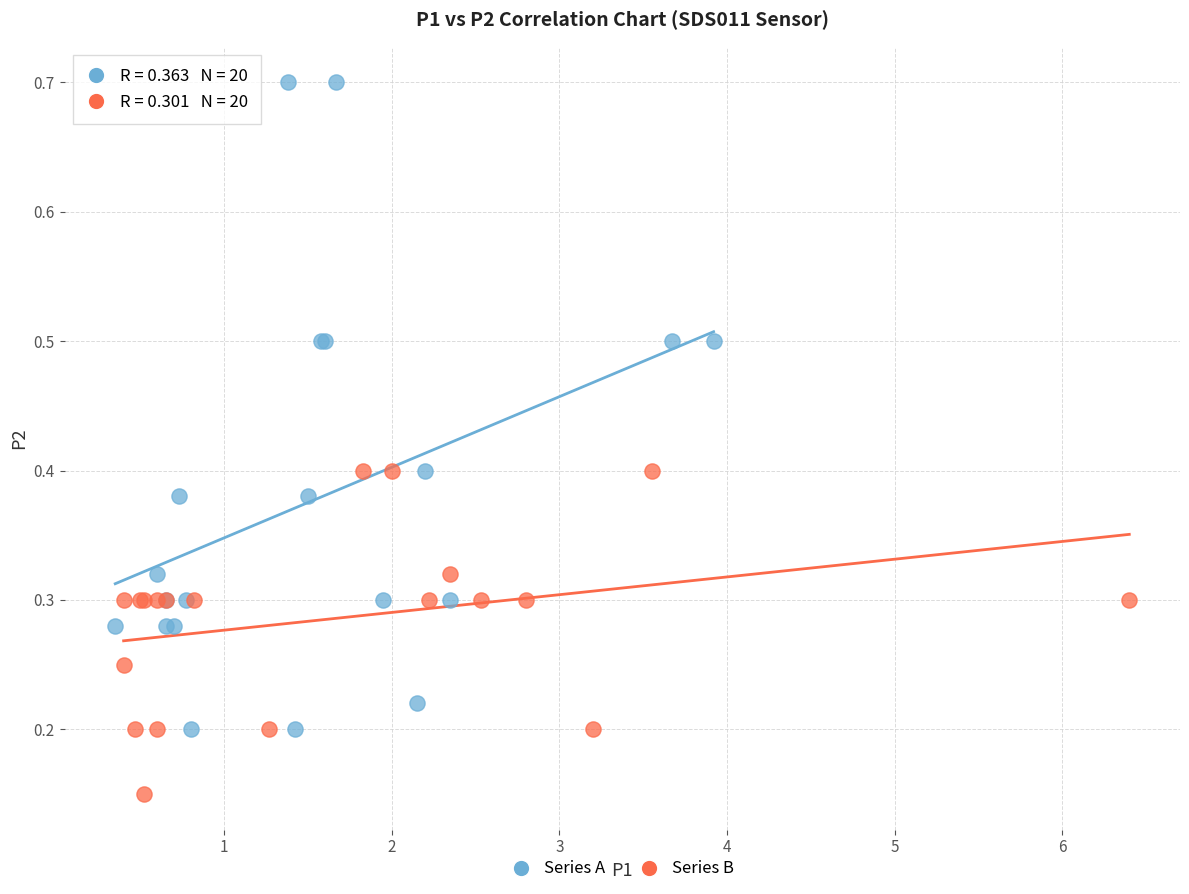

Which series reaches the minimum Y coordinate?

Series B